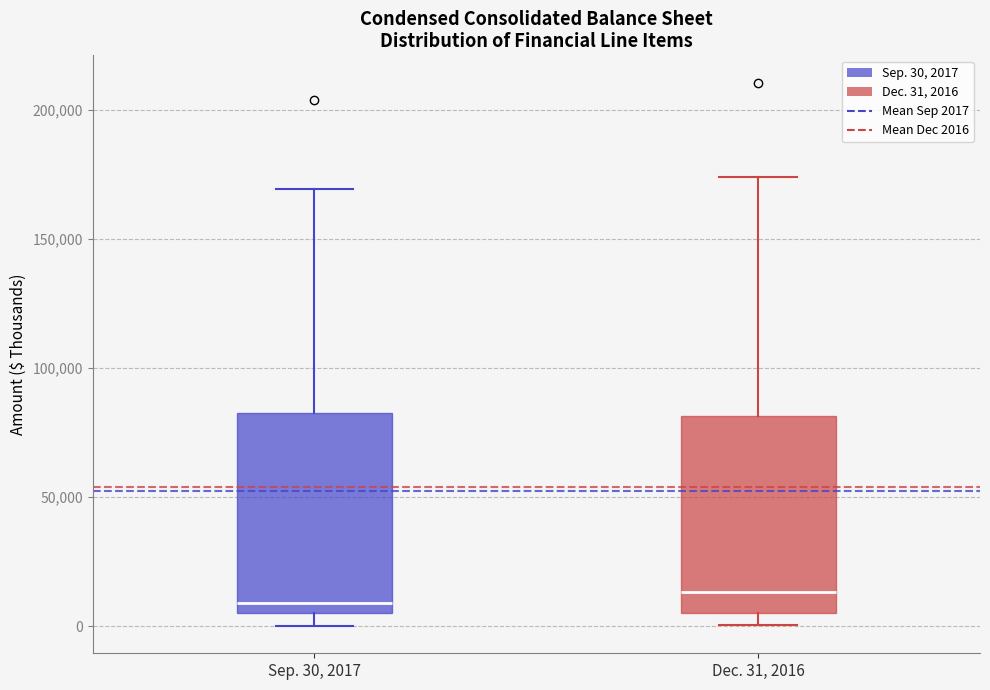

Reading left to right, transcribe this box plot: for each box, give where its median line is, the range the box spans, and where its two whiskers end, as read against the y-axis. The values are not printed on the chart, so give them approximately, as read against the axis.

Sep. 30, 2017: median 10000, box 5000 to 85000, whiskers 0 to 170000
Dec. 31, 2016: median 15000, box 5000 to 80000, whiskers 0 to 175000